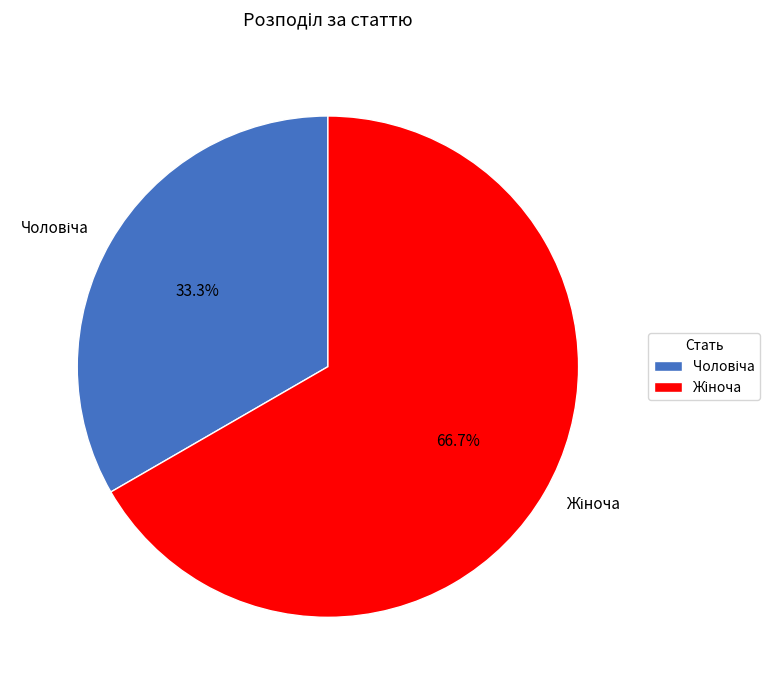

What is the smallest slice in the pie chart?

Чоловіча